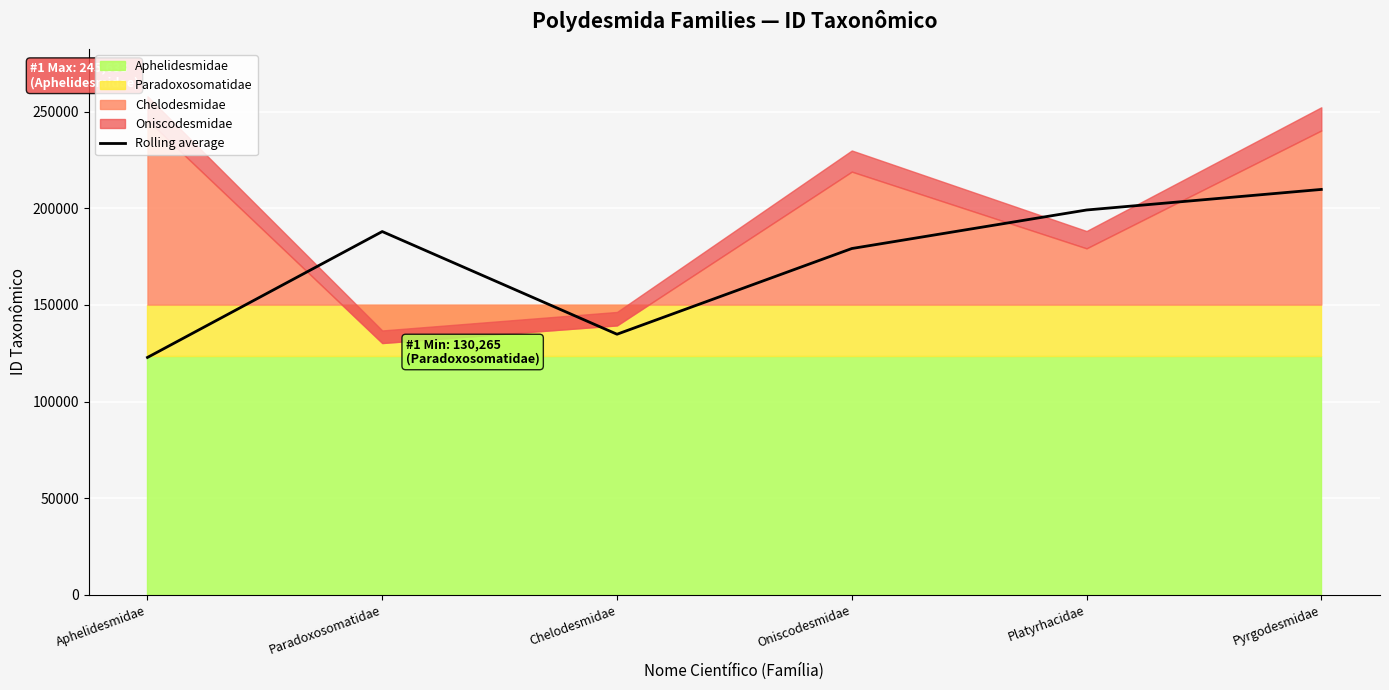

How many points are lower than both their immediate neighbors (excluding endpoints)?

1